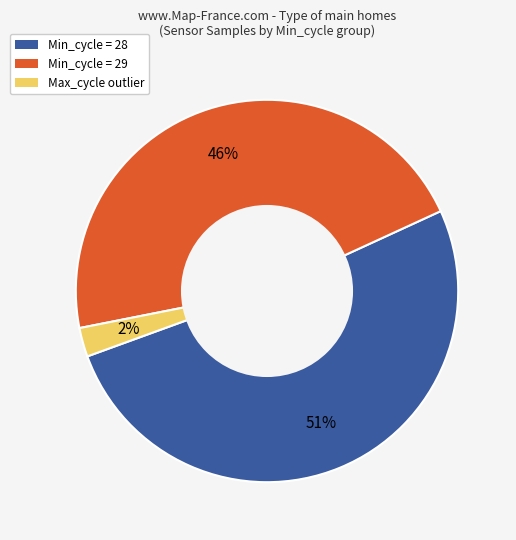

To the nearest percent, what is the difference between the largest and smallest slice percentages?

49%